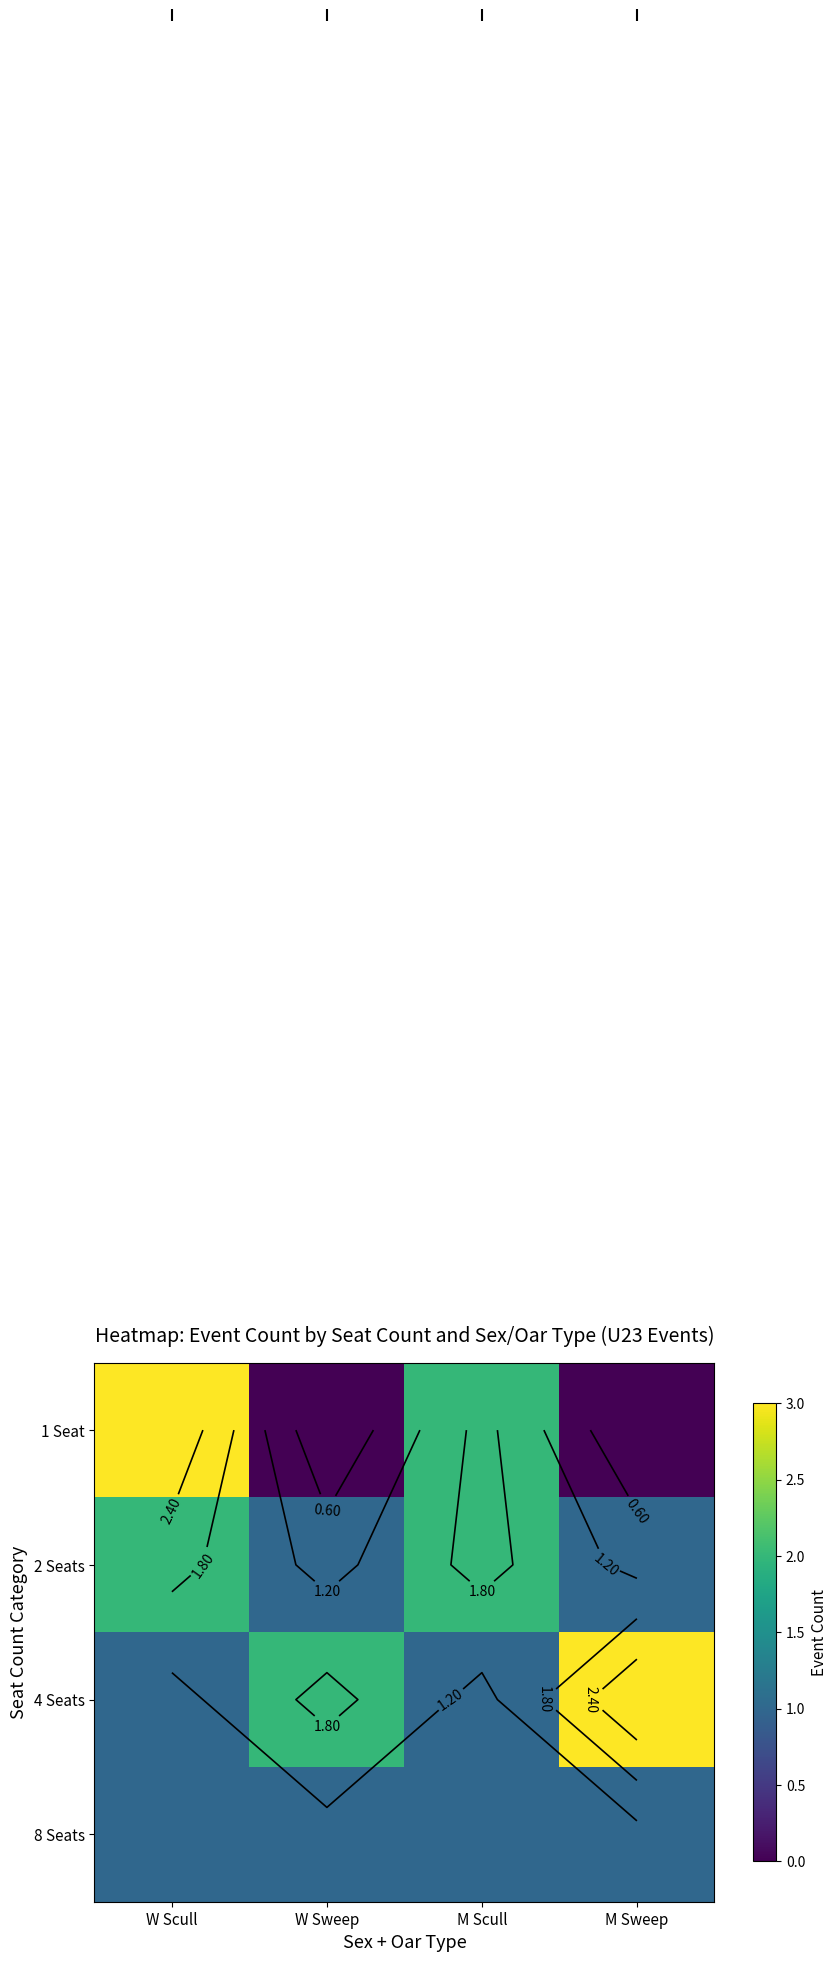

Which series has the widest spread of values?

1 Seat